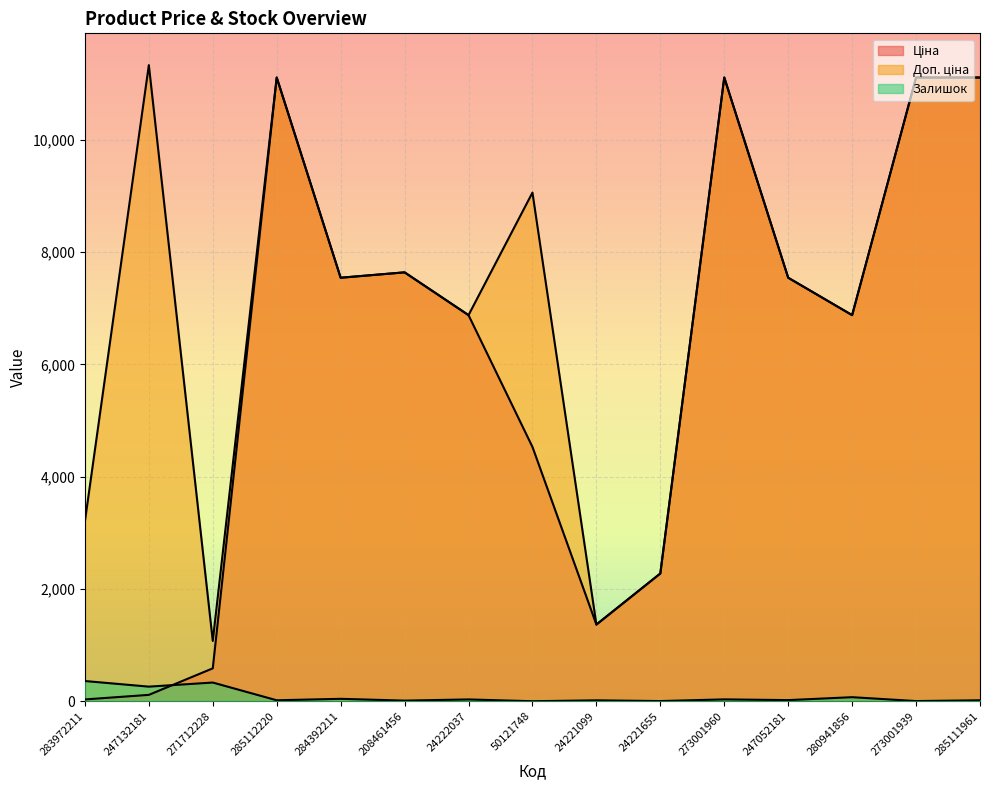

True or false: Ціна and Доп. ціна intersect in this chart.

True